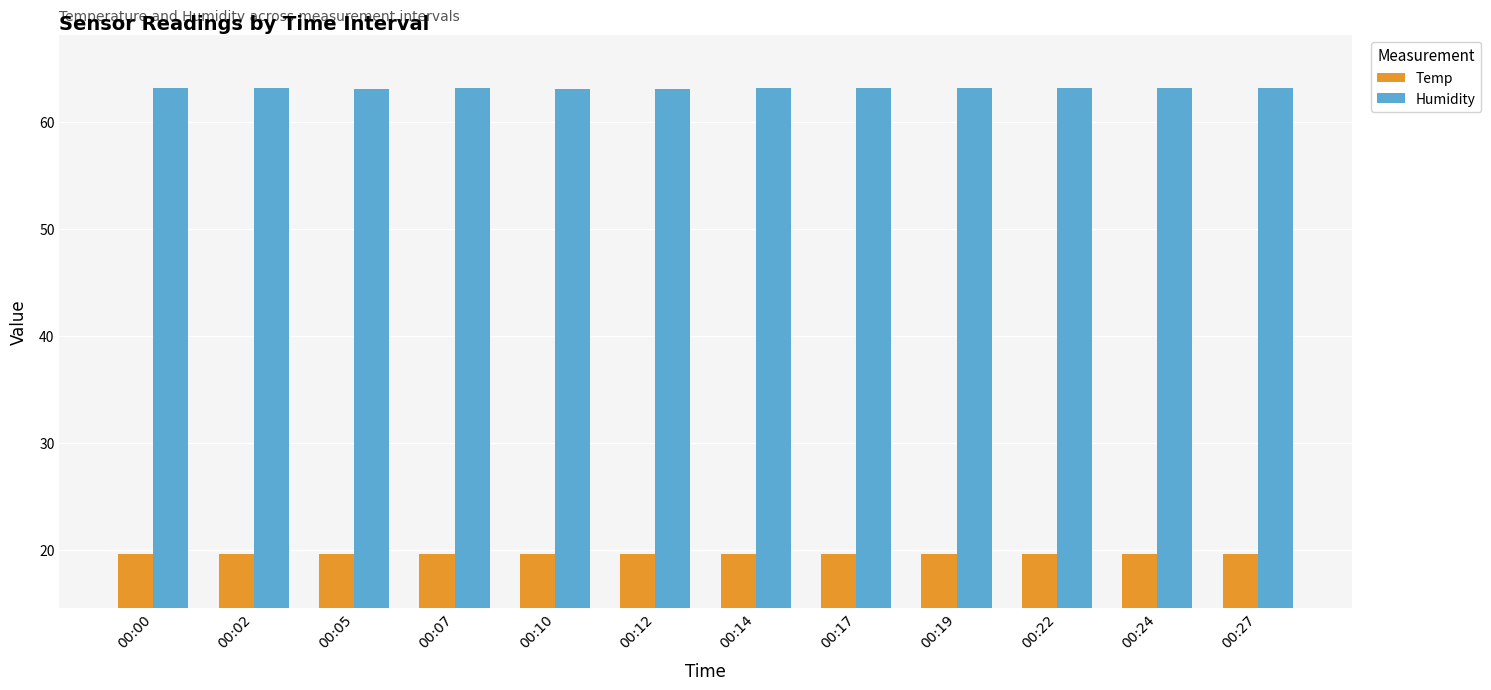

What is the average value of the Temp series?

19.6